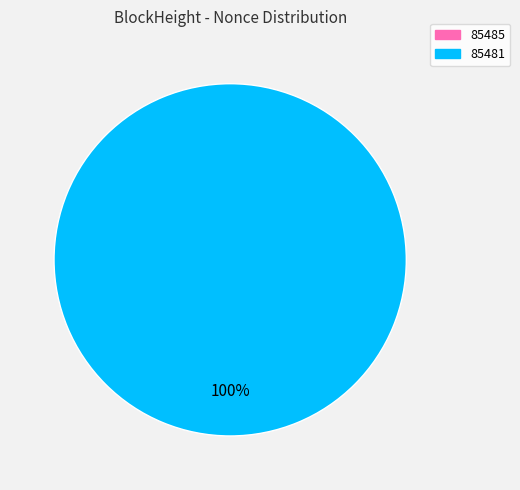

Between 85481 and 85485, which is larger?

85481